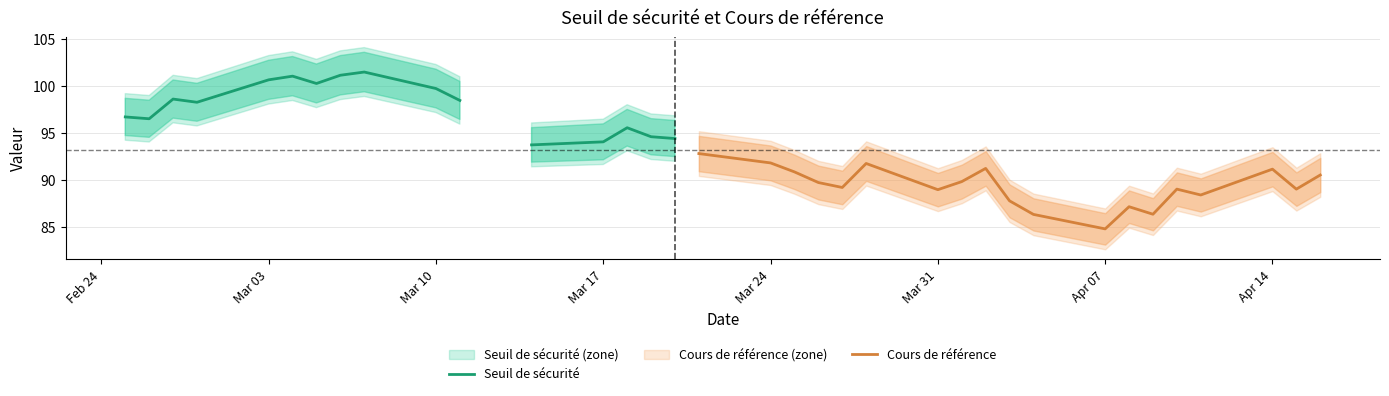

At which label does Cours de référence reach its minimum?

Apr 07